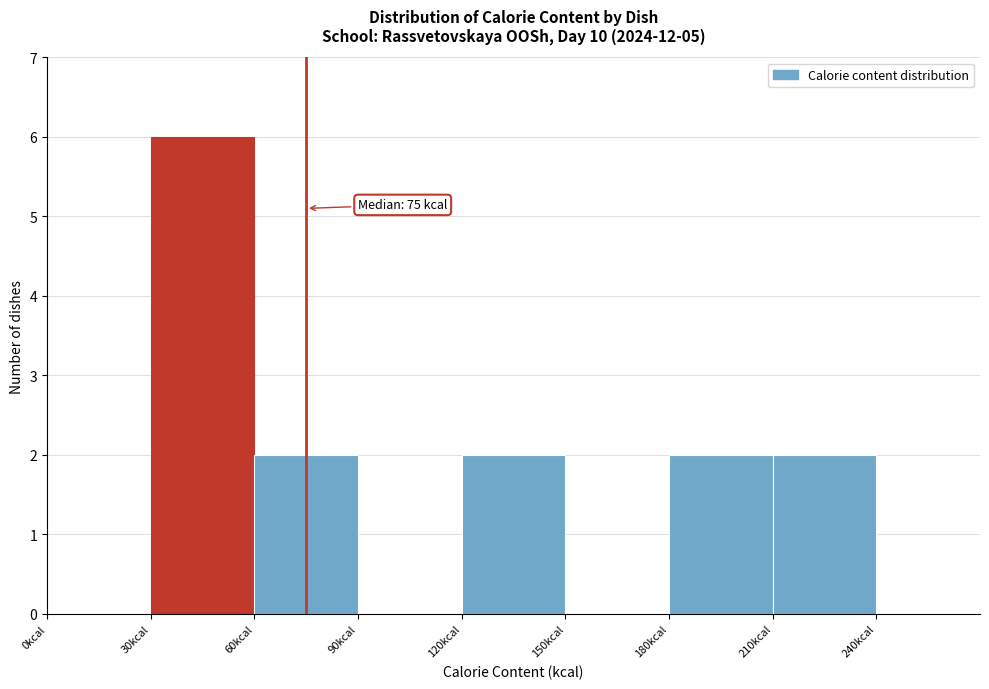

Over which range of the x-axis is the bar tallest?

30 to 60